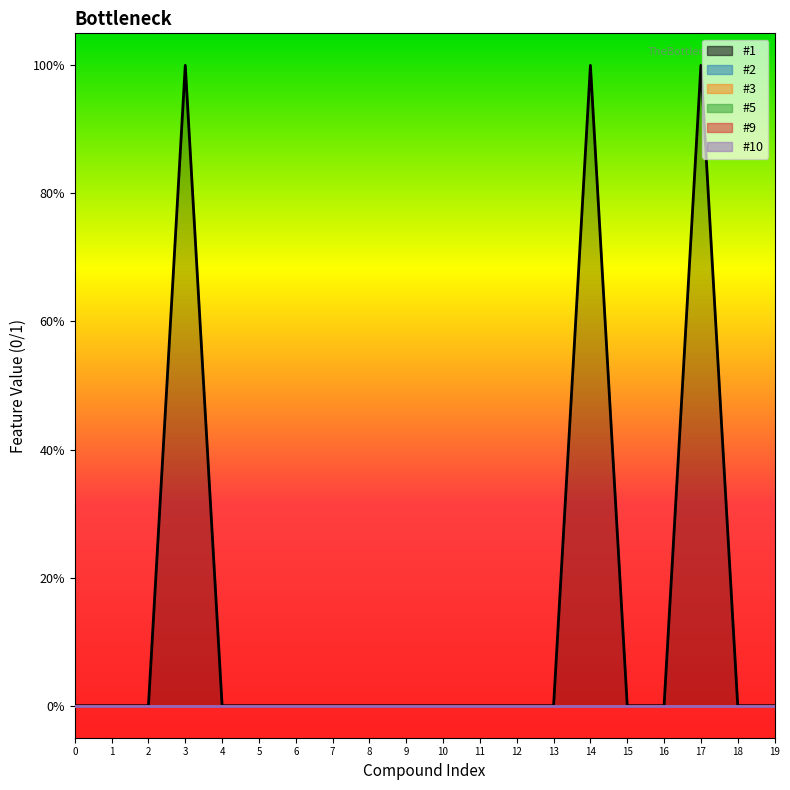

Which series has the largest total across all categories?

#1